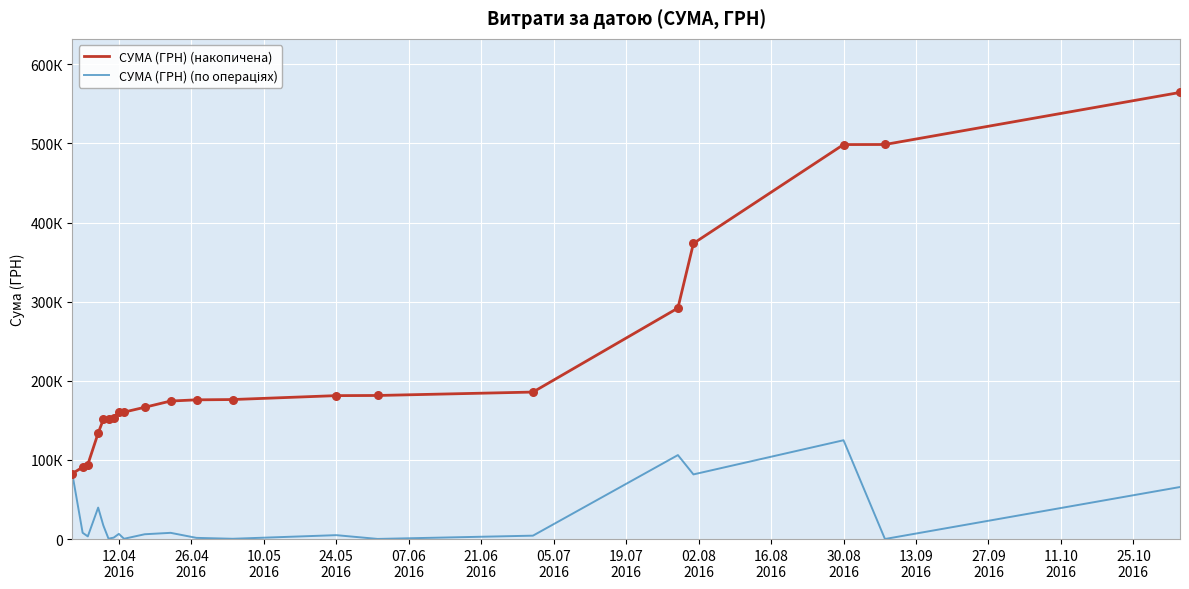

Does the chart have visible grid lines?

Yes